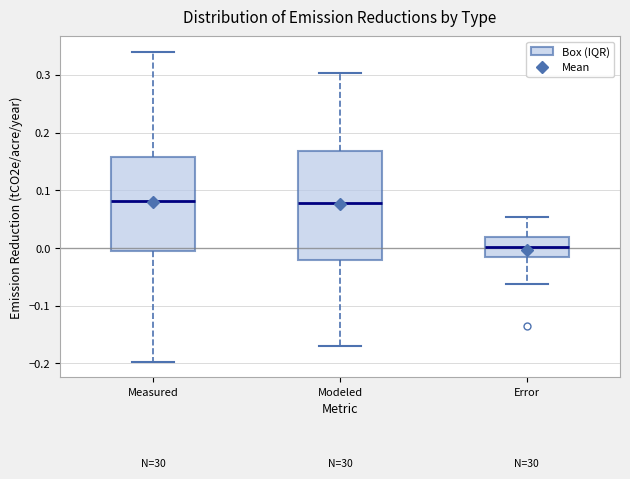

Reading left to right, read every box against the y-axis: the position of its median line, the range the box covers, and the ends of its whiskers. The values are not printed on the chart, so give them approximately, as read against the axis.

Measured: median 0.08, box 0.00 to 0.16, whiskers -0.20 to 0.34
Modeled: median 0.08, box -0.02 to 0.17, whiskers -0.17 to 0.30
Error: median 0.00, box -0.02 to 0.02, whiskers -0.06 to 0.05